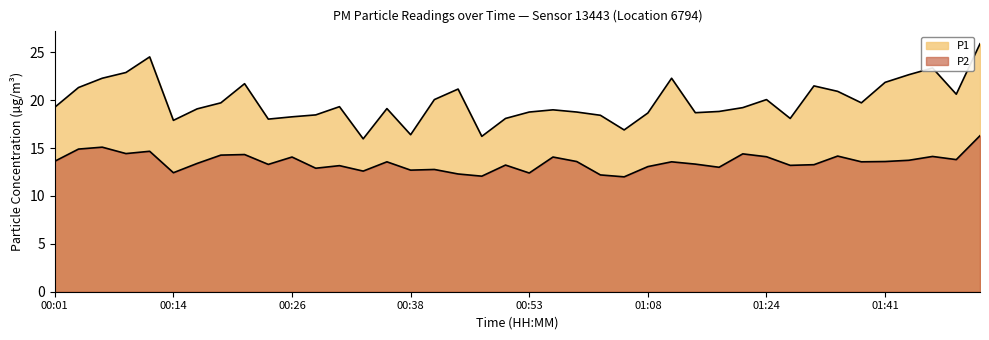

What is the highest value of the P2 series?

16.3